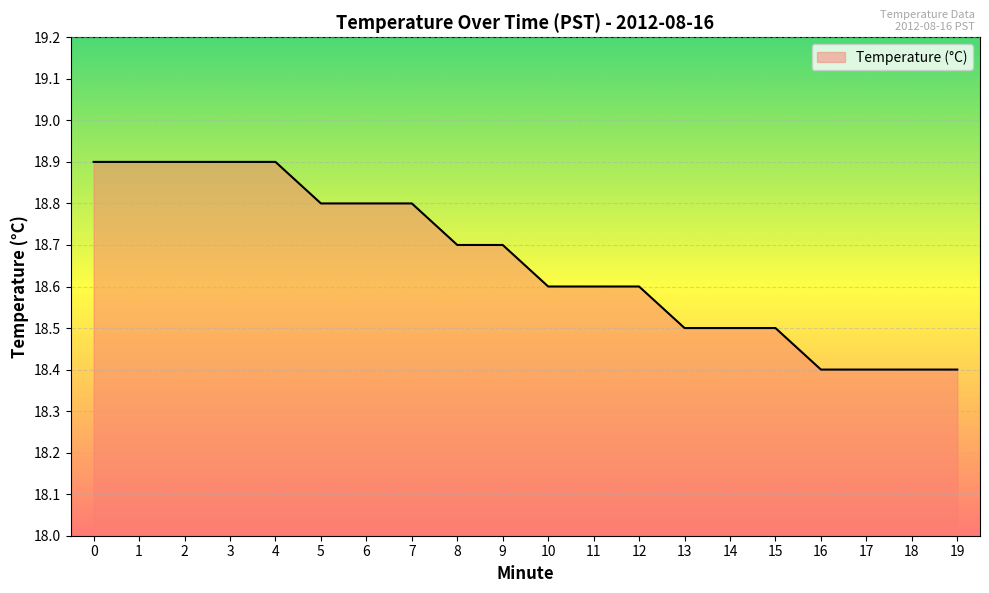

The value at 19 is 30.2. True or false?

False